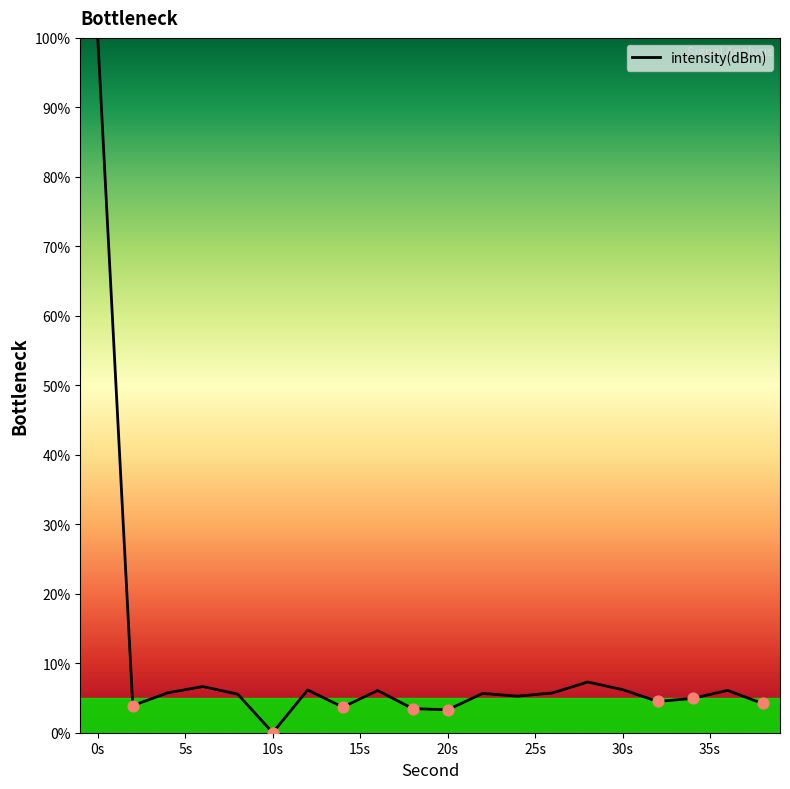

What is the maximum value shown in the chart?

100.0